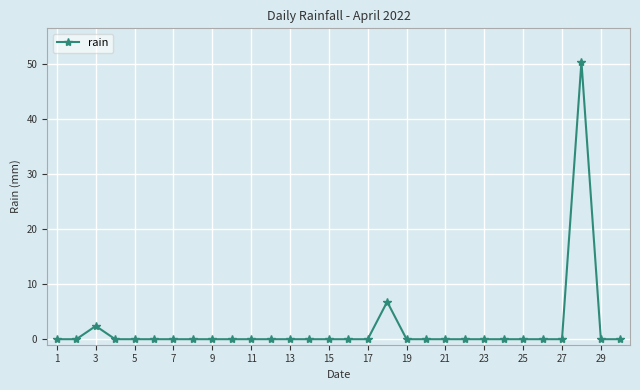

True or false: there are more than 0 points higher than both neighbors.

True